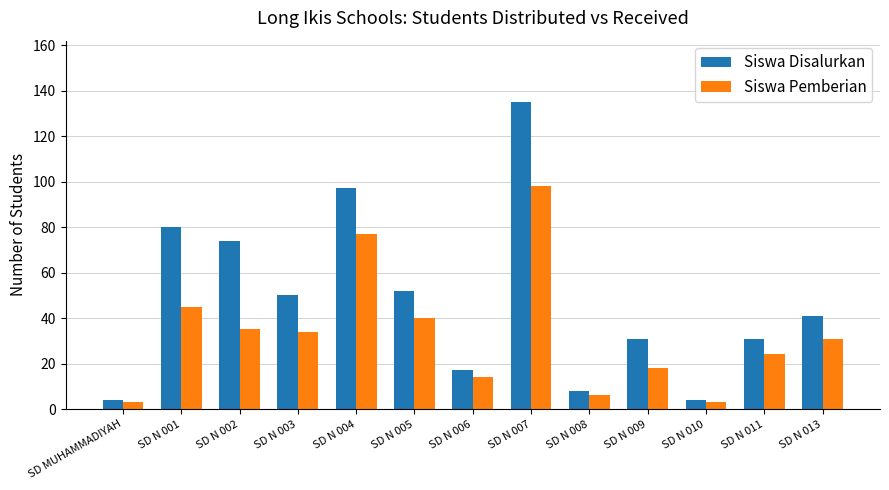

Which category has the highest value in the Siswa Pemberian series?

SD N 007